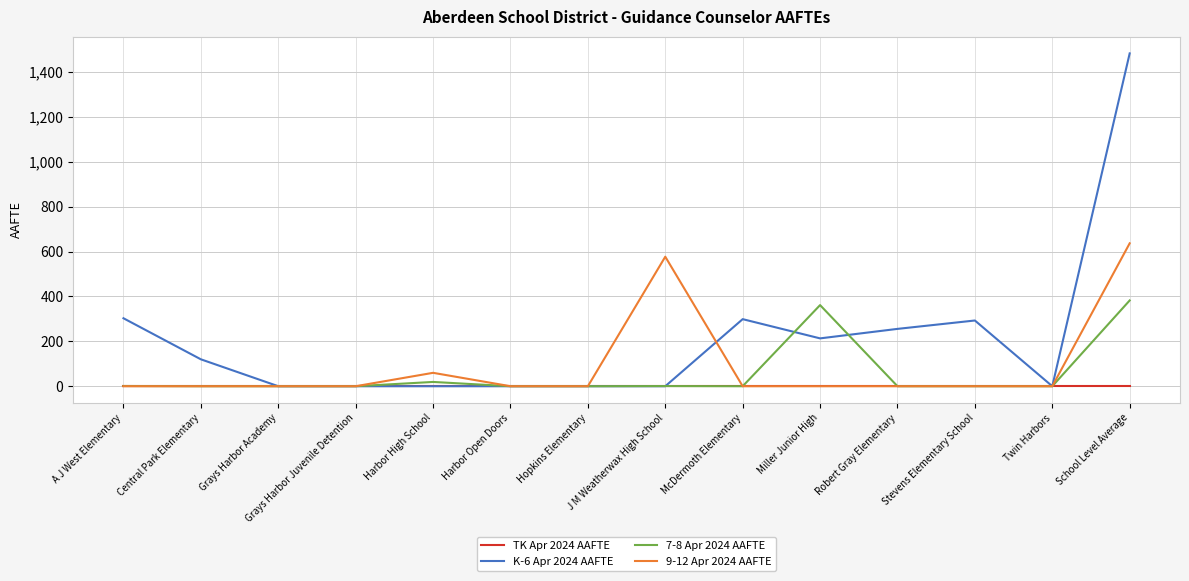

Which series has the widest spread of values?

K-6 Apr 2024 AAFTE